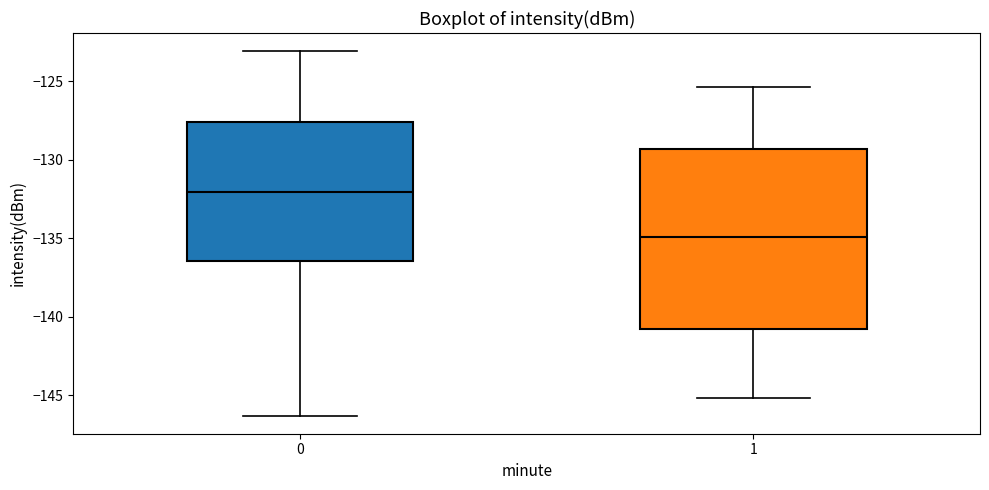

Reading left to right, read every box against the y-axis: the position of its median line, the range the box covers, and the ends of its whiskers. The values are not printed on the chart, so give them approximately, as read against the axis.

0: median -132.0, box -136.5 to -127.5, whiskers -146.5 to -123.0
1: median -135.0, box -141.0 to -129.5, whiskers -145.0 to -125.5